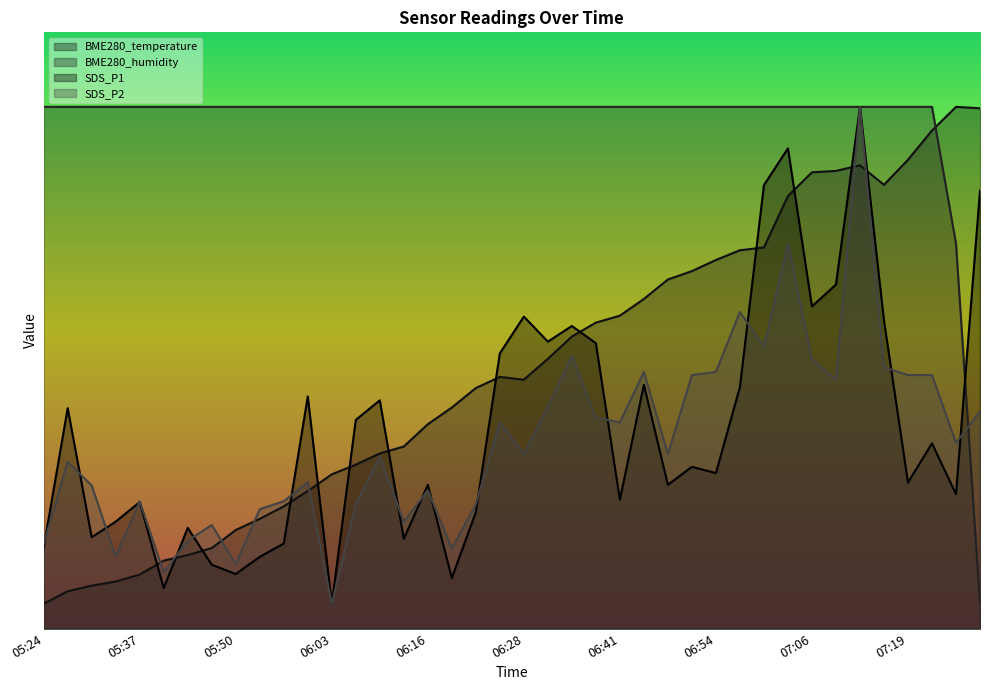

True or false: BME280_temperature has a value of 2.3 at 07:00.

False